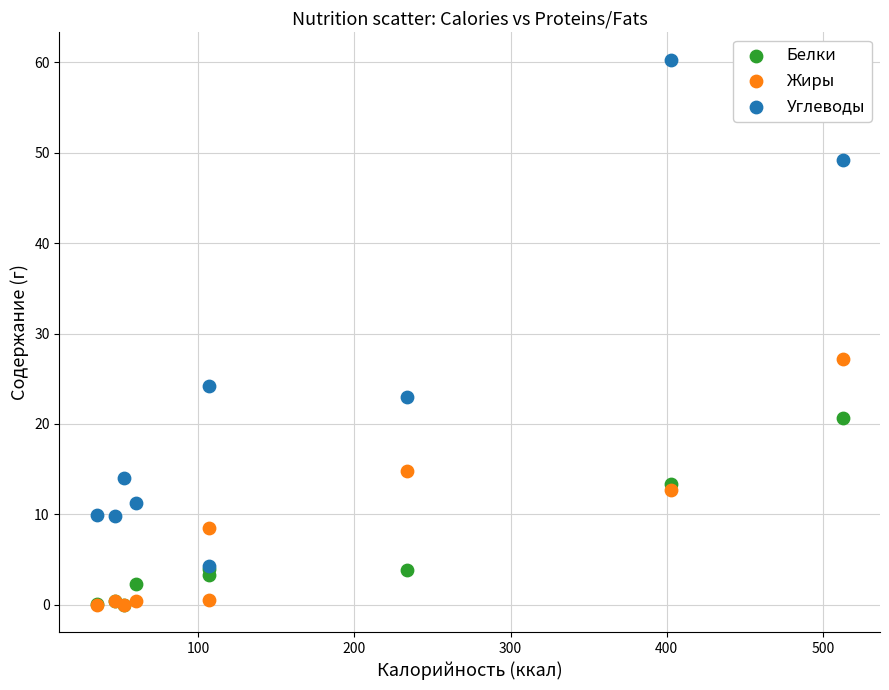

What are all the series names shown in the legend?

Белки, Жиры, Углеводы